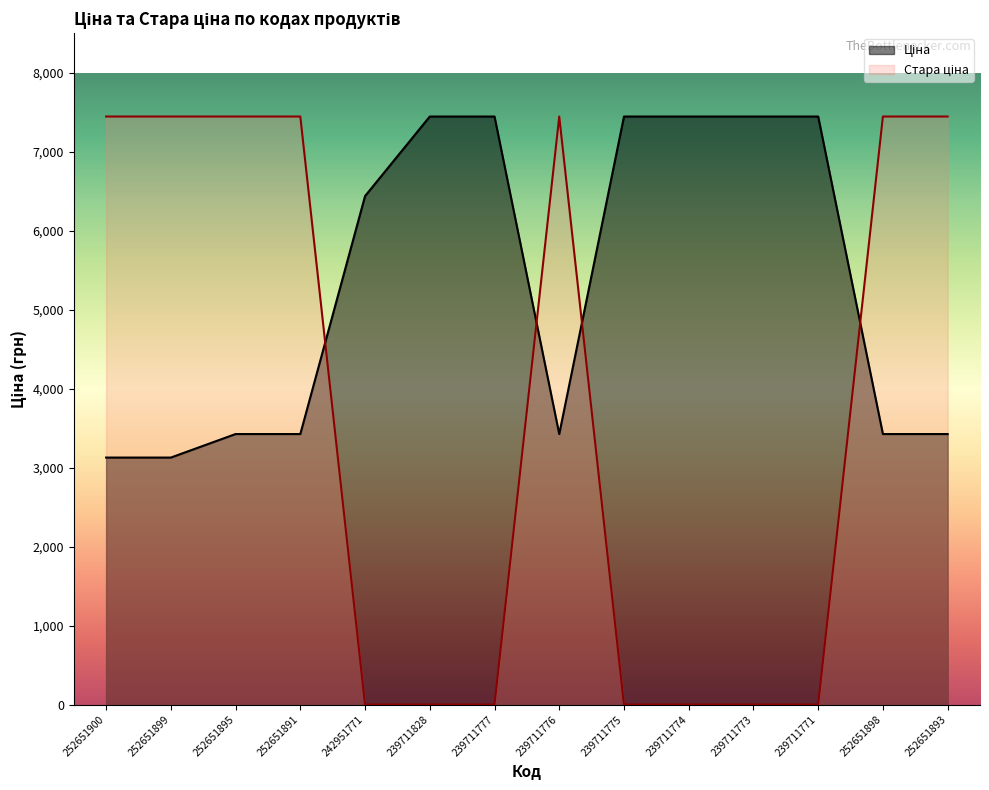

Reading left to right, extract all data points from this chart.

Ціна: 3126.7	3126.7	3424.5	3424.5	6437.4	7444.6	7444.6	3424.5	7444.6	7444.6	7444.6	7444.6	3424.5	3424.5
Стара ціна: 7444.6	7444.6	7444.6	7444.6	0.0	0.0	0.0	7444.6	0.0	0.0	0.0	0.0	7444.6	7444.6